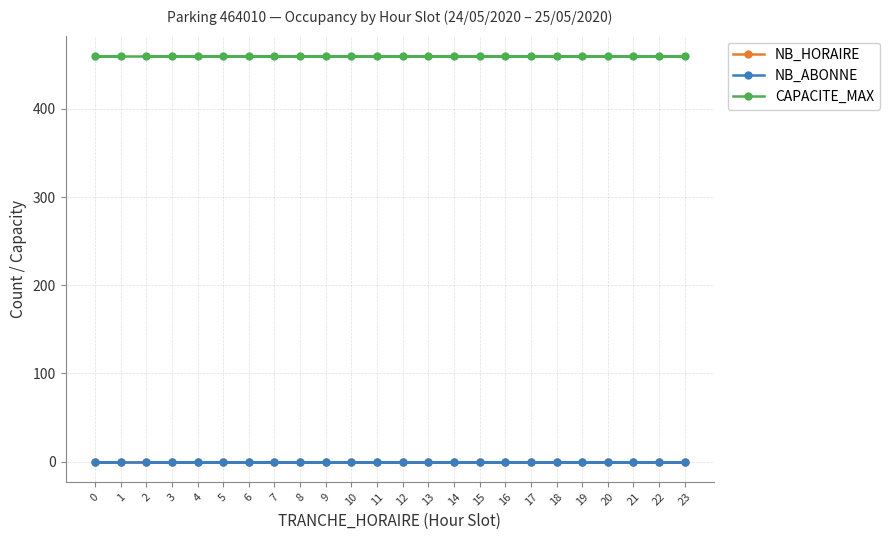

Which series has the largest total across all categories?

CAPACITE_MAX